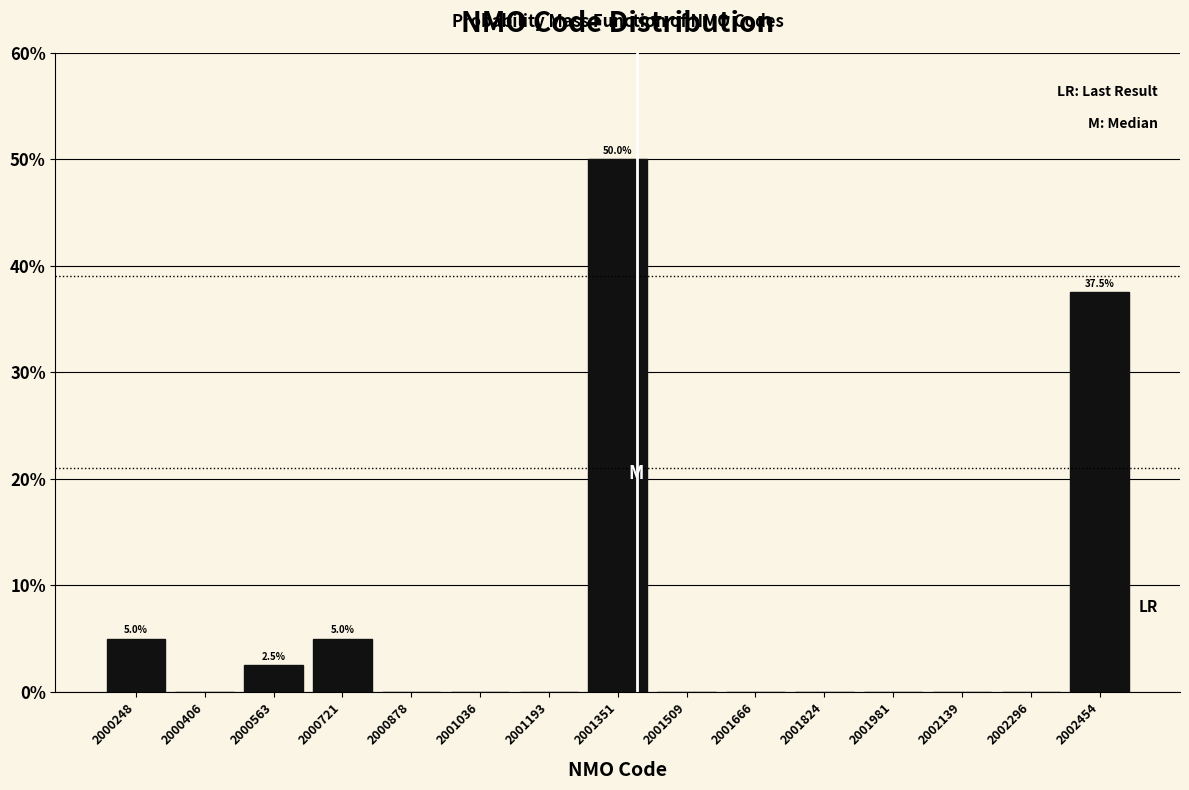

Over which range of the x-axis is the bar tallest?

2001280 to 2001440